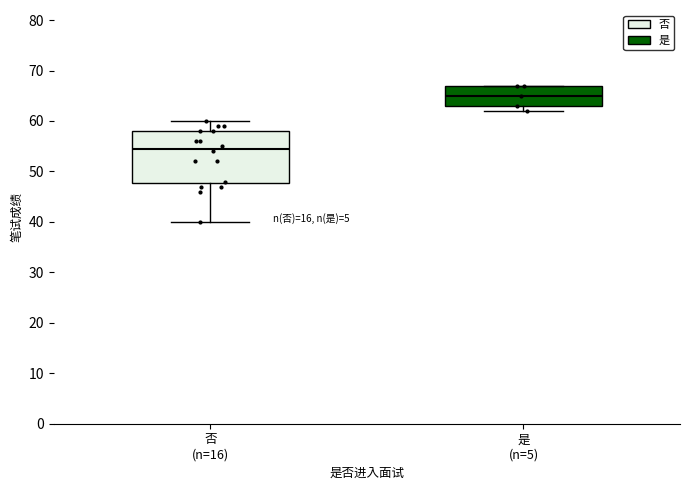

Which box is the tallest, from its lower edge to its upper edge?

否 (n=16)